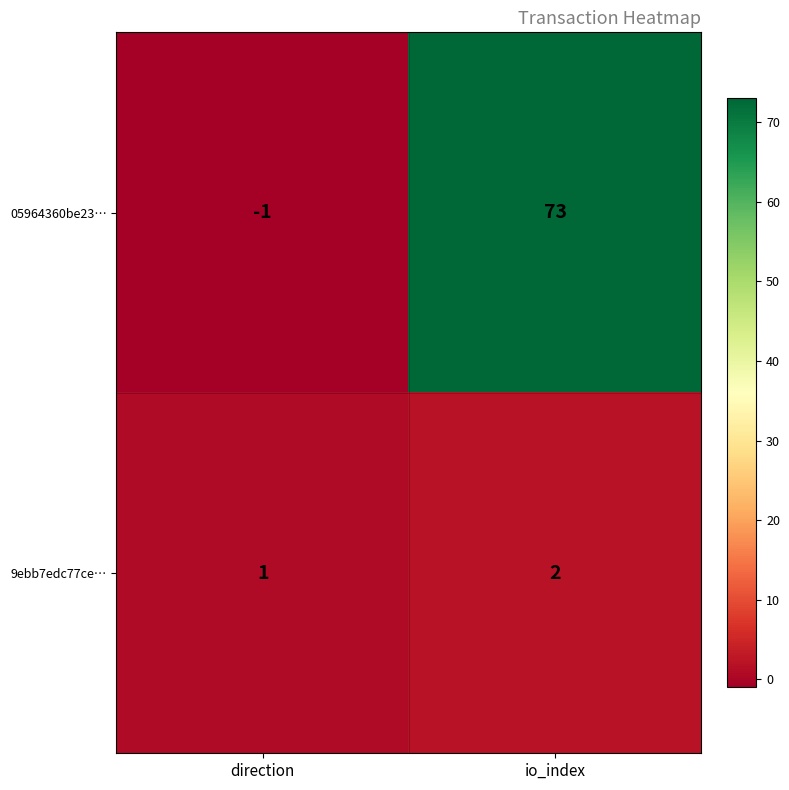

The value of 9ebb7edc77ce… at io_index is 2. True or false?

True